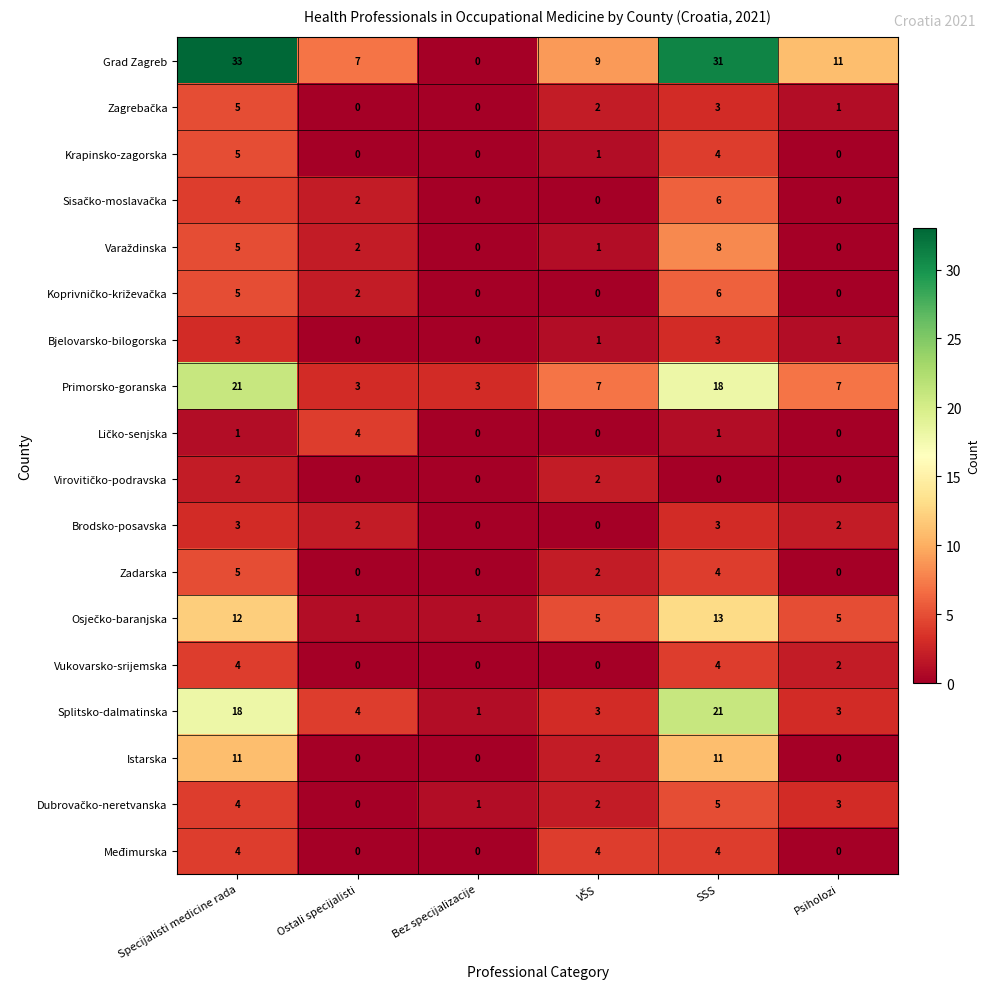

Which category has the highest value across all series?

Specijalisti medicine rada